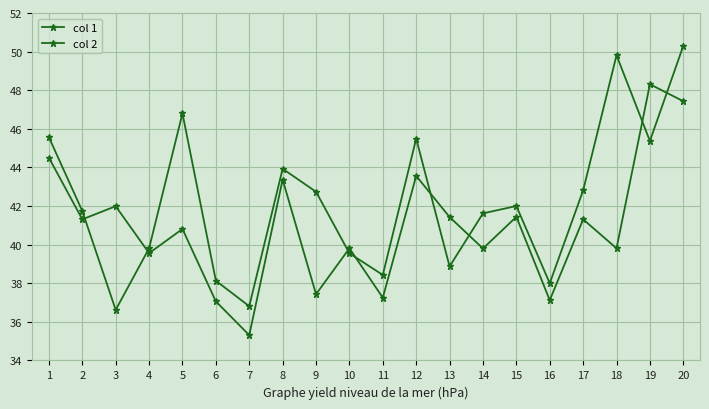

List the labels in order of col 1 value, smallest first.

7, 6, 16, 11, 9, 4, 14, 10, 18, 5, 2, 17, 13, 15, 3, 8, 12, 1, 20, 19